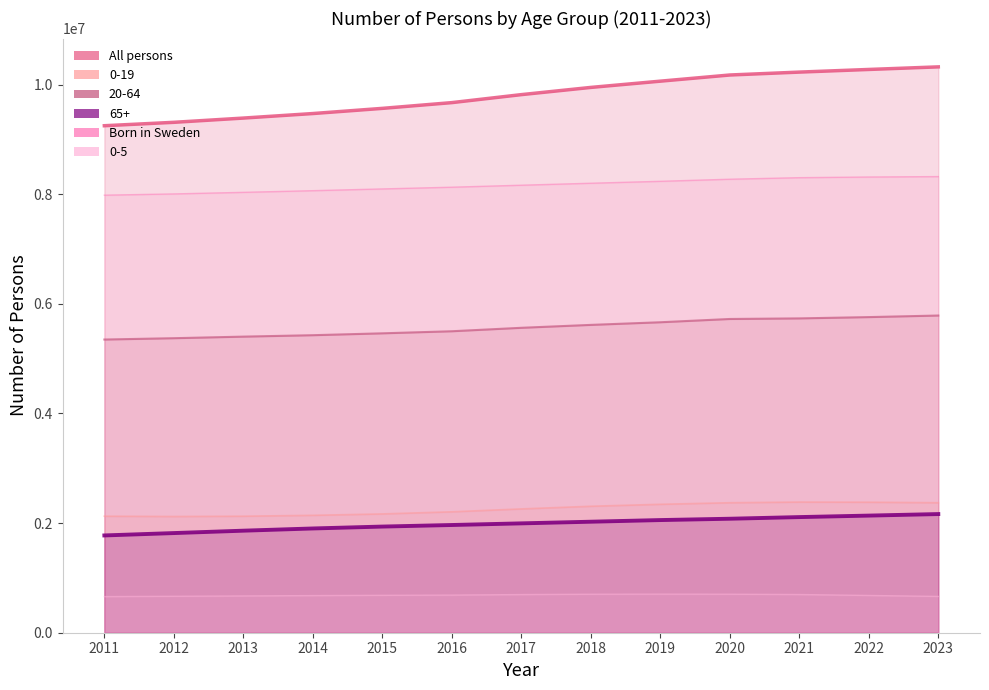

Between 2019 and 2021, which is larger?

2021